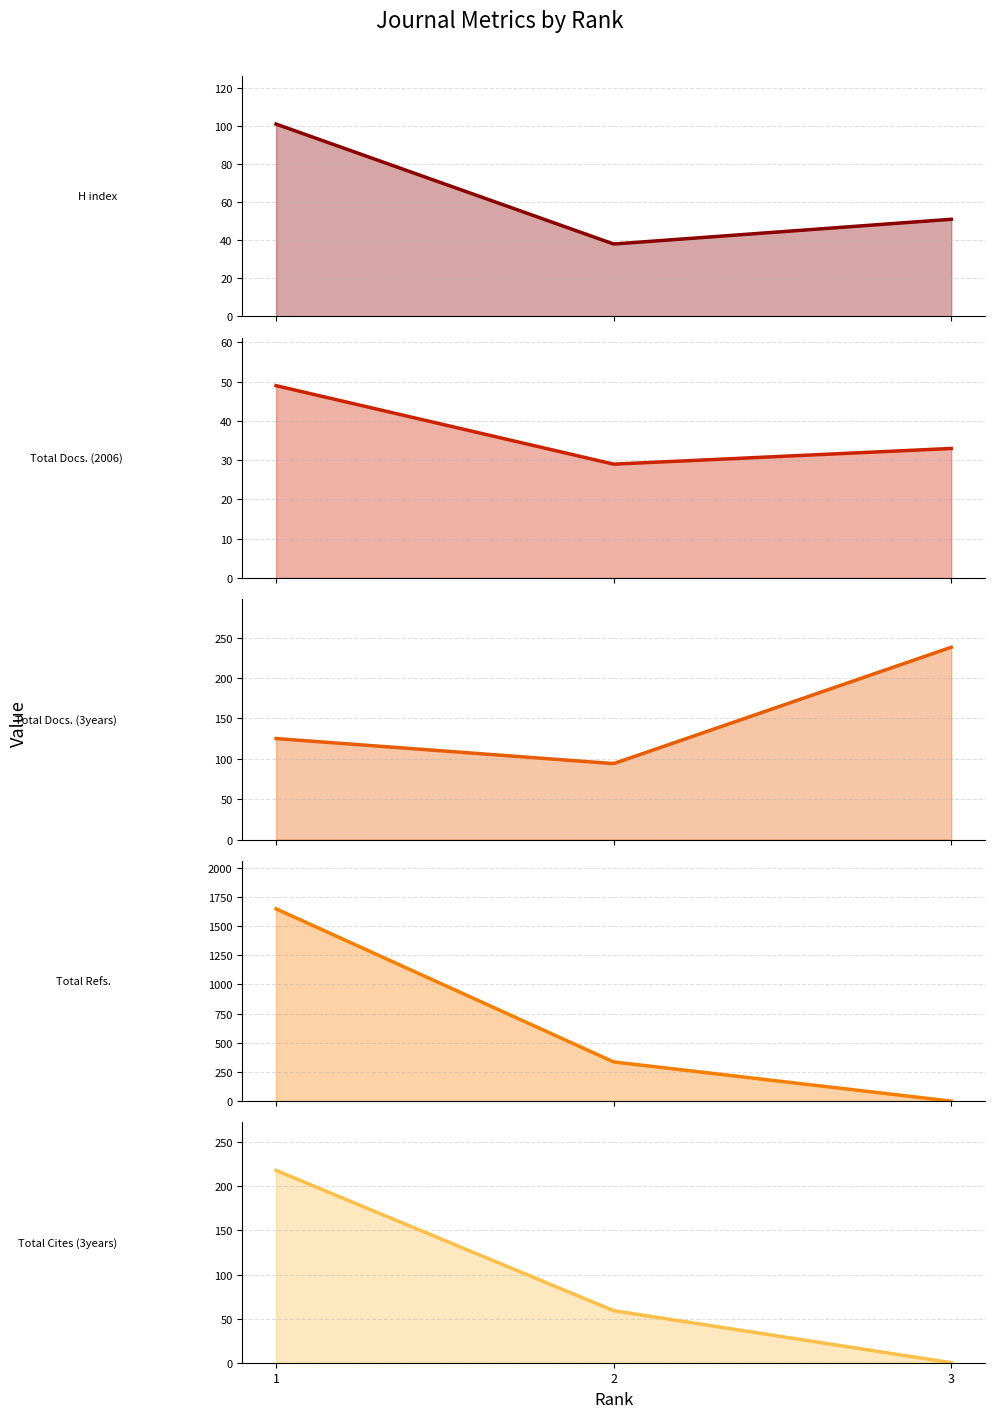

List the series in order of their peak value, lowest first.

Total Docs. (2006), H index, Total Cites (3years), Total Docs. (3years), Total Refs.